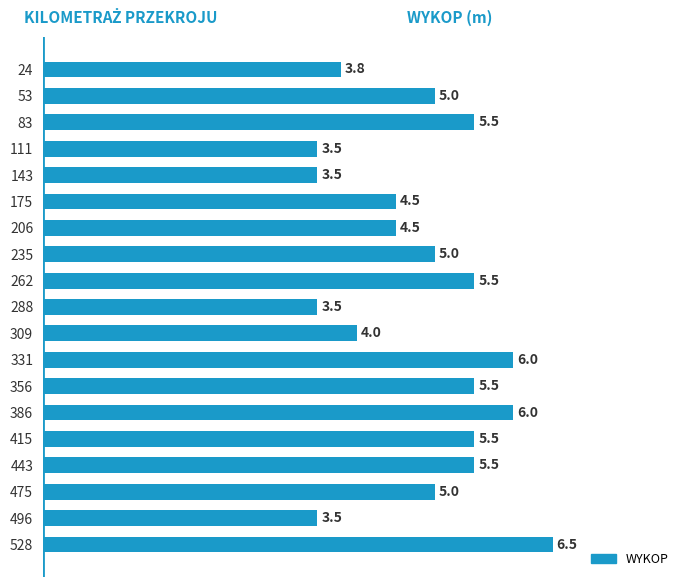

Reading top to bottom, transcribe all the data shown in this chart.

24=3.8	53=5.0	83=5.5	111=3.5	143=3.5	175=4.5	206=4.5	235=5.0	262=5.5	288=3.5	309=4.0	331=6.0	356=5.5	386=6.0	415=5.5	443=5.5	475=5.0	496=3.5	528=6.5